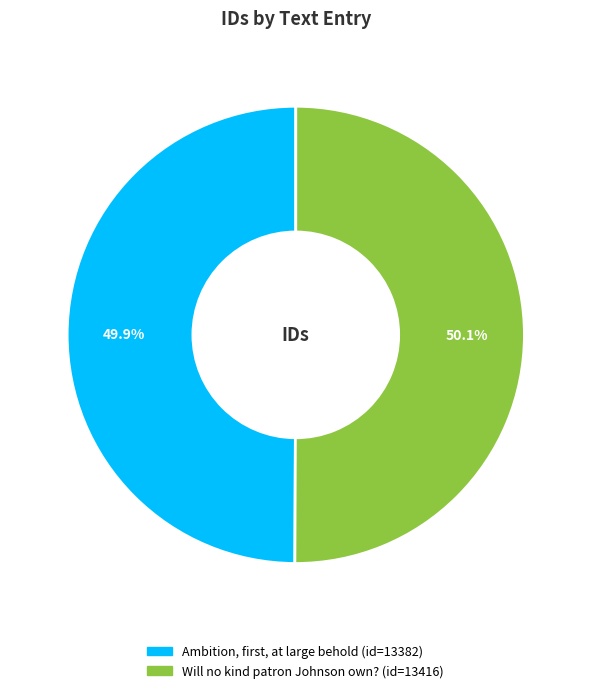

Is there any slice that represents more than half of the pie?

Yes